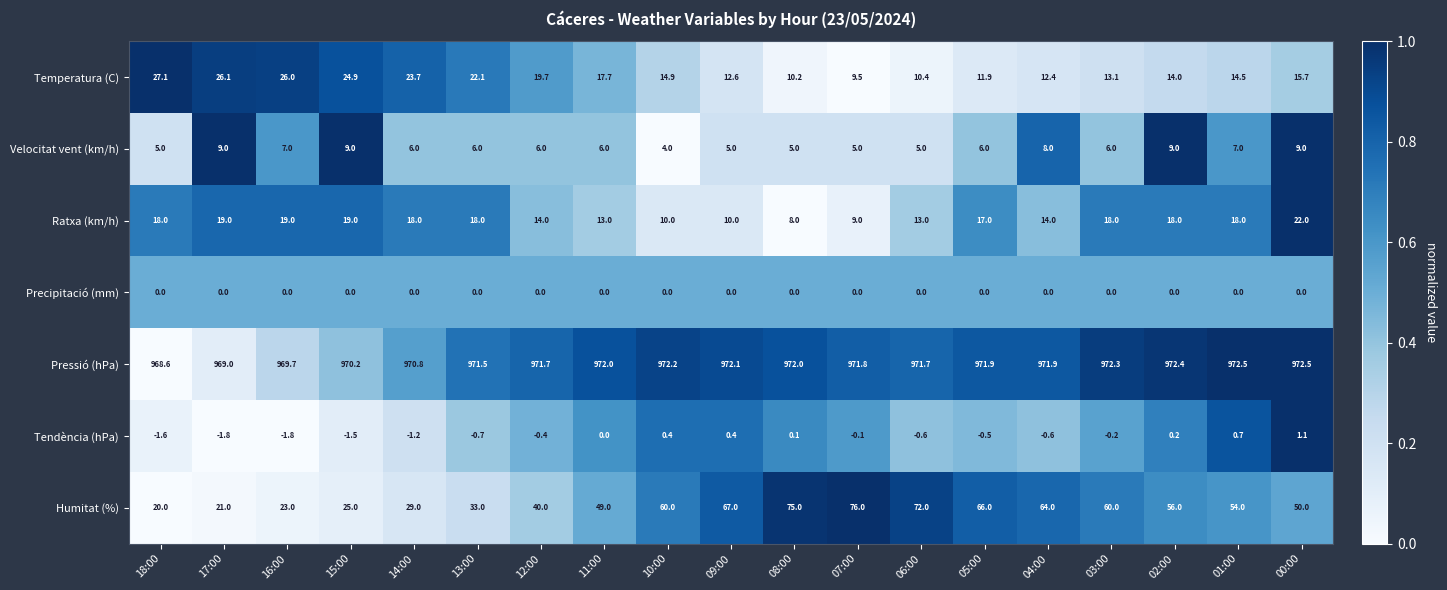

At which category is the sum across all series the highest?

05:00